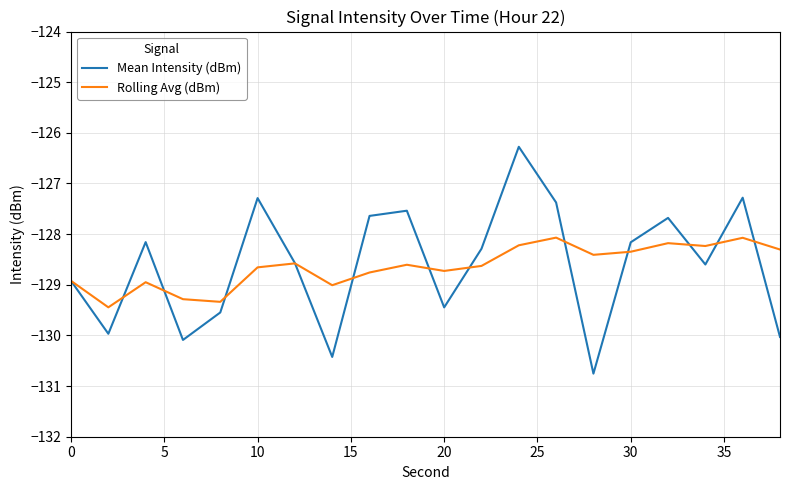

What is the greatest value displayed?

-126.3